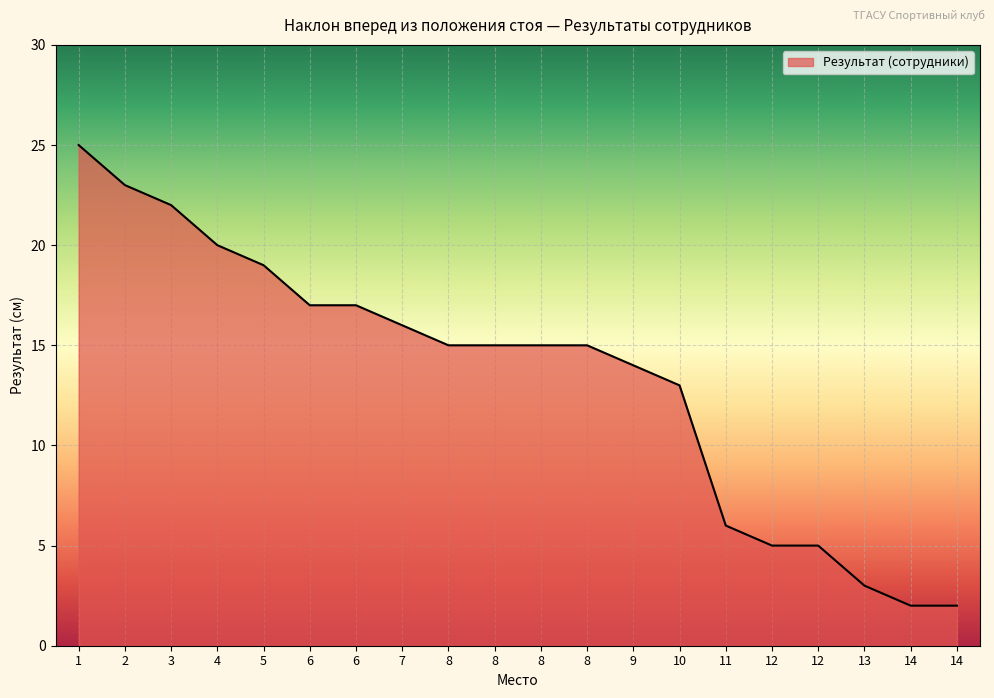

Does the chart display data point markers on the line(s)?

No